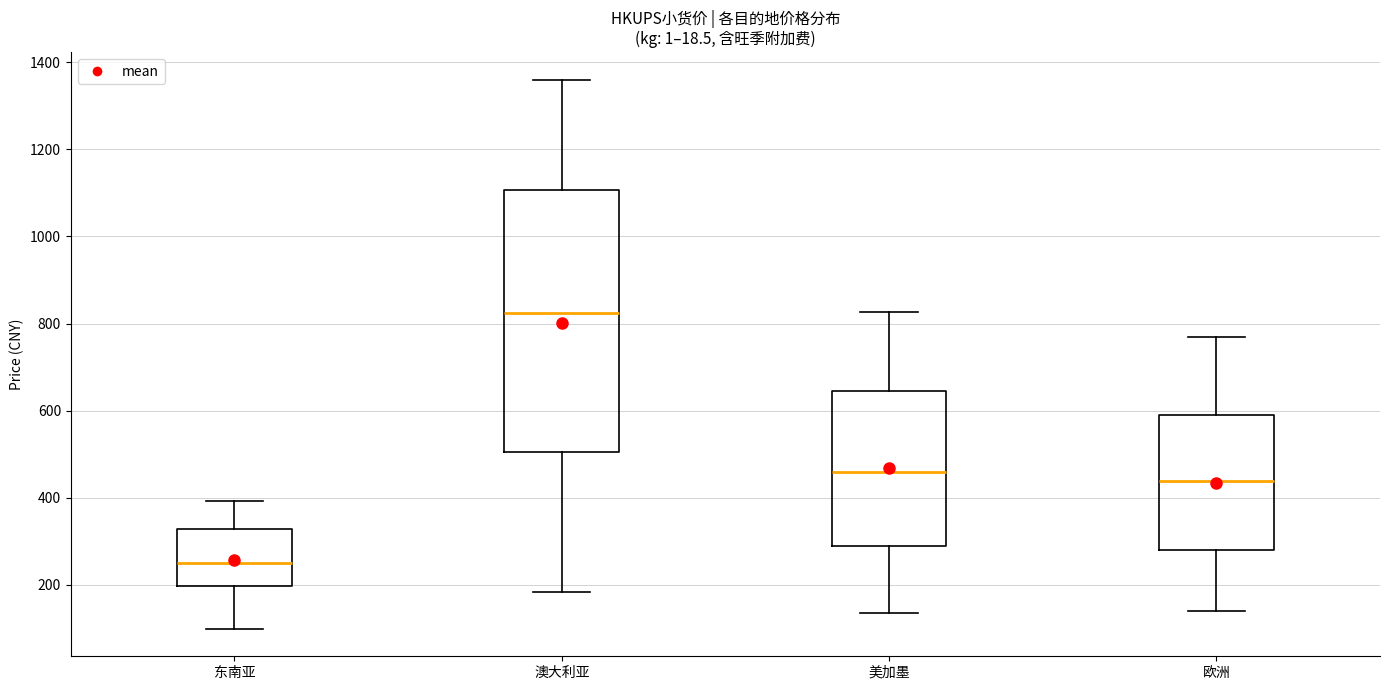

Which box is the tallest, from its lower edge to its upper edge?

澳大利亚